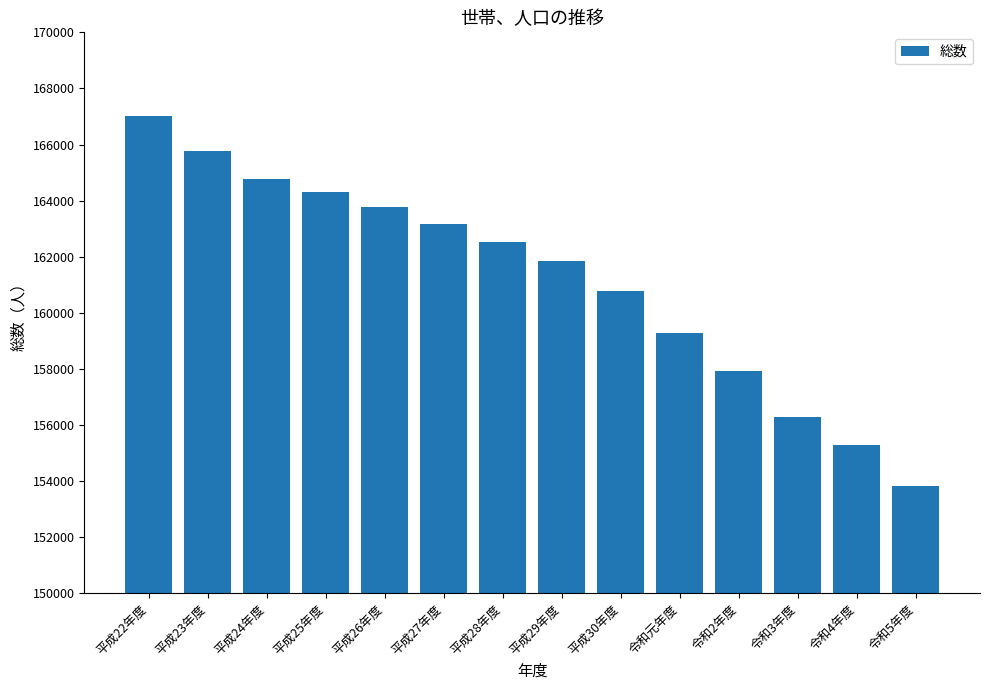

The chart shows a value of 157929 at 令和2年度. True or false?

True